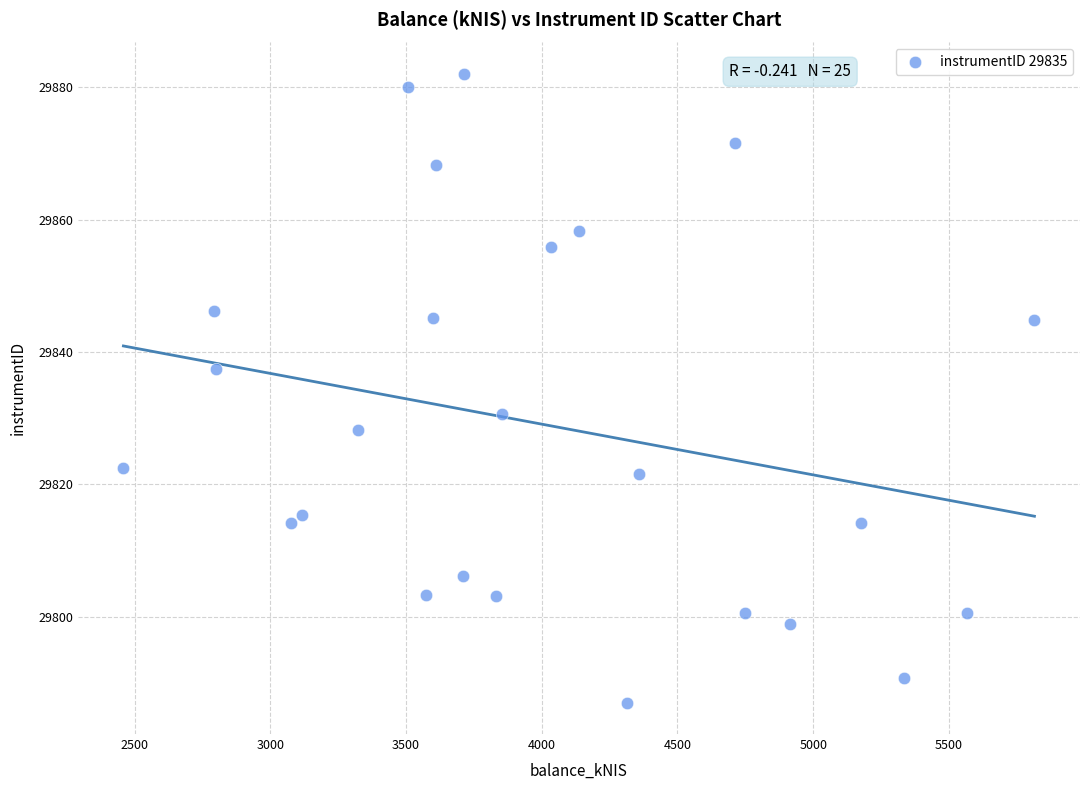

What is the range of Y values (max minus min)?

94.9